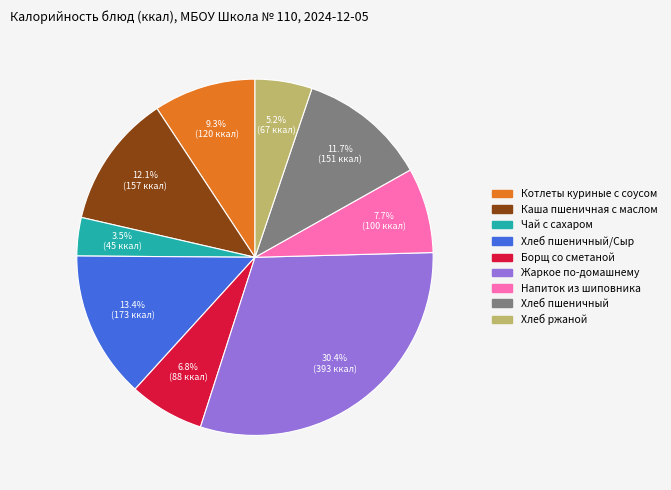

Does any single category account for the majority?

No